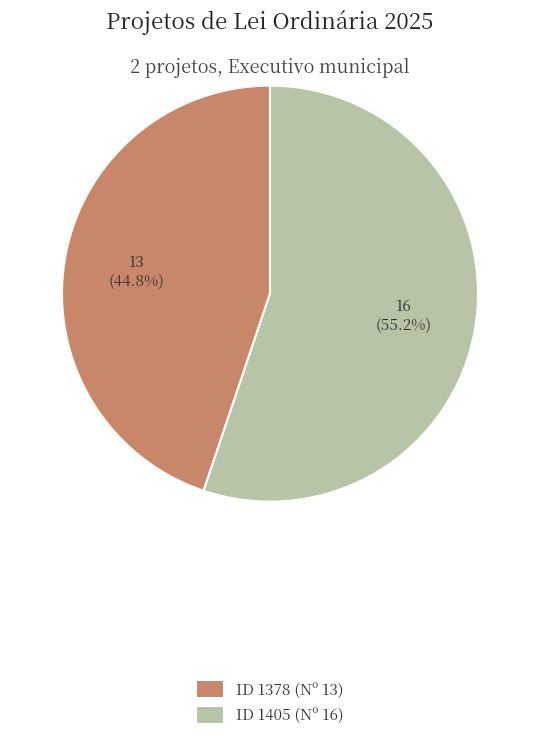

Which category has the biggest portion of the pie?

ID 1405 (Nº 16)